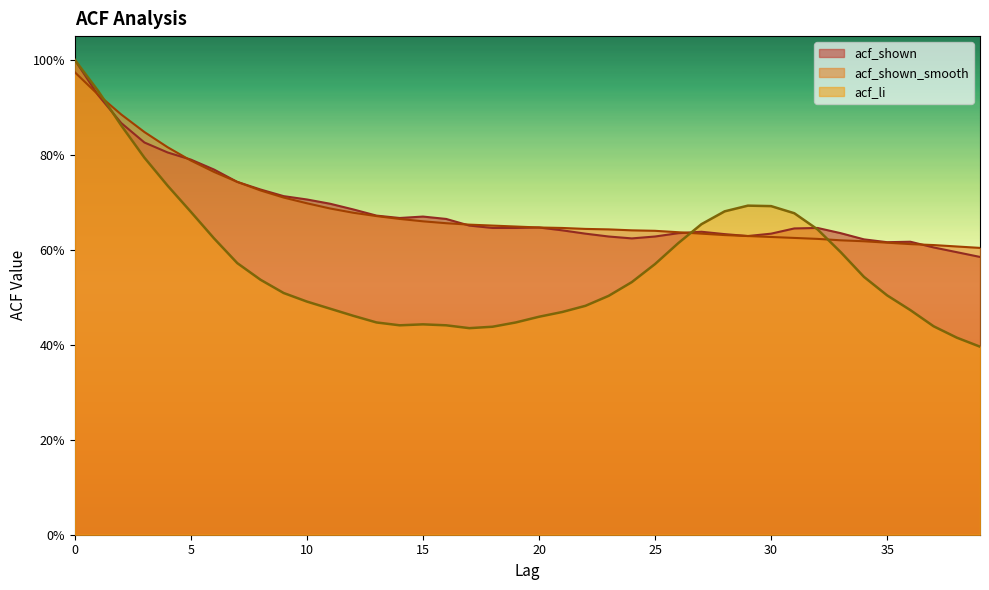

Reading right to left, what are all the values shown in this chart?

acf_shown: 0.6	0.6	0.6	0.6	0.6	0.6	0.6	0.6	0.6	0.6	0.6	0.6	0.6	0.6	0.6	0.6	0.6	0.6	0.6	0.6	0.6	0.6	0.7	0.7	0.7	0.7	0.7	0.7	0.7	0.7	0.7	0.7	0.7	0.8	0.8	0.8	0.8	0.9	0.9	1.0
acf_shown_smooth: 0.6	0.6	0.6	0.6	0.6	0.6	0.6	0.6	0.6	0.6	0.6	0.6	0.6	0.6	0.6	0.6	0.6	0.6	0.6	0.6	0.6	0.7	0.7	0.7	0.7	0.7	0.7	0.7	0.7	0.7	0.7	0.7	0.7	0.8	0.8	0.8	0.8	0.9	0.9	1.0
acf_li: 0.4	0.4	0.4	0.5	0.5	0.5	0.6	0.6	0.7	0.7	0.7	0.7	0.7	0.6	0.6	0.5	0.5	0.5	0.5	0.5	0.4	0.4	0.4	0.4	0.4	0.4	0.4	0.5	0.5	0.5	0.5	0.5	0.6	0.6	0.7	0.7	0.8	0.9	0.9	1.0